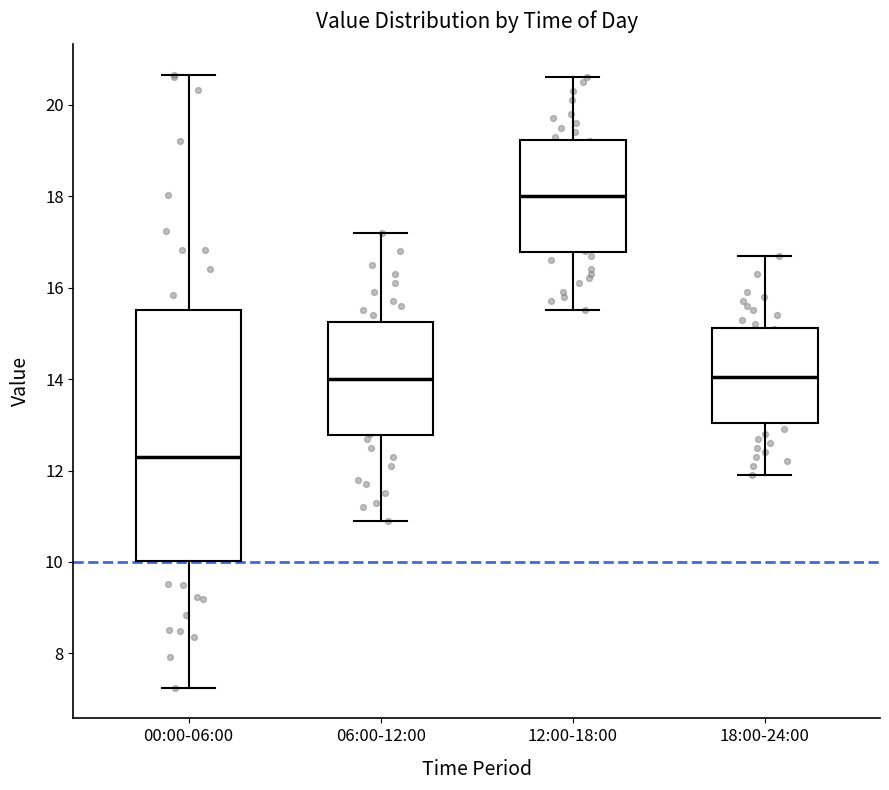

Reading left to right, transcribe this box plot: for each box, give where its median line is, the range the box spans, and where its two whiskers end, as read against the y-axis. The values are not printed on the chart, so give them approximately, as read against the axis.

00:00-06:00: median 12.4, box 10.0 to 15.6, whiskers 7.2 to 20.6
06:00-12:00: median 14.0, box 12.8 to 15.2, whiskers 11.0 to 17.2
12:00-18:00: median 18.0, box 16.8 to 19.2, whiskers 15.6 to 20.6
18:00-24:00: median 14.0, box 13.0 to 15.2, whiskers 12.0 to 16.8